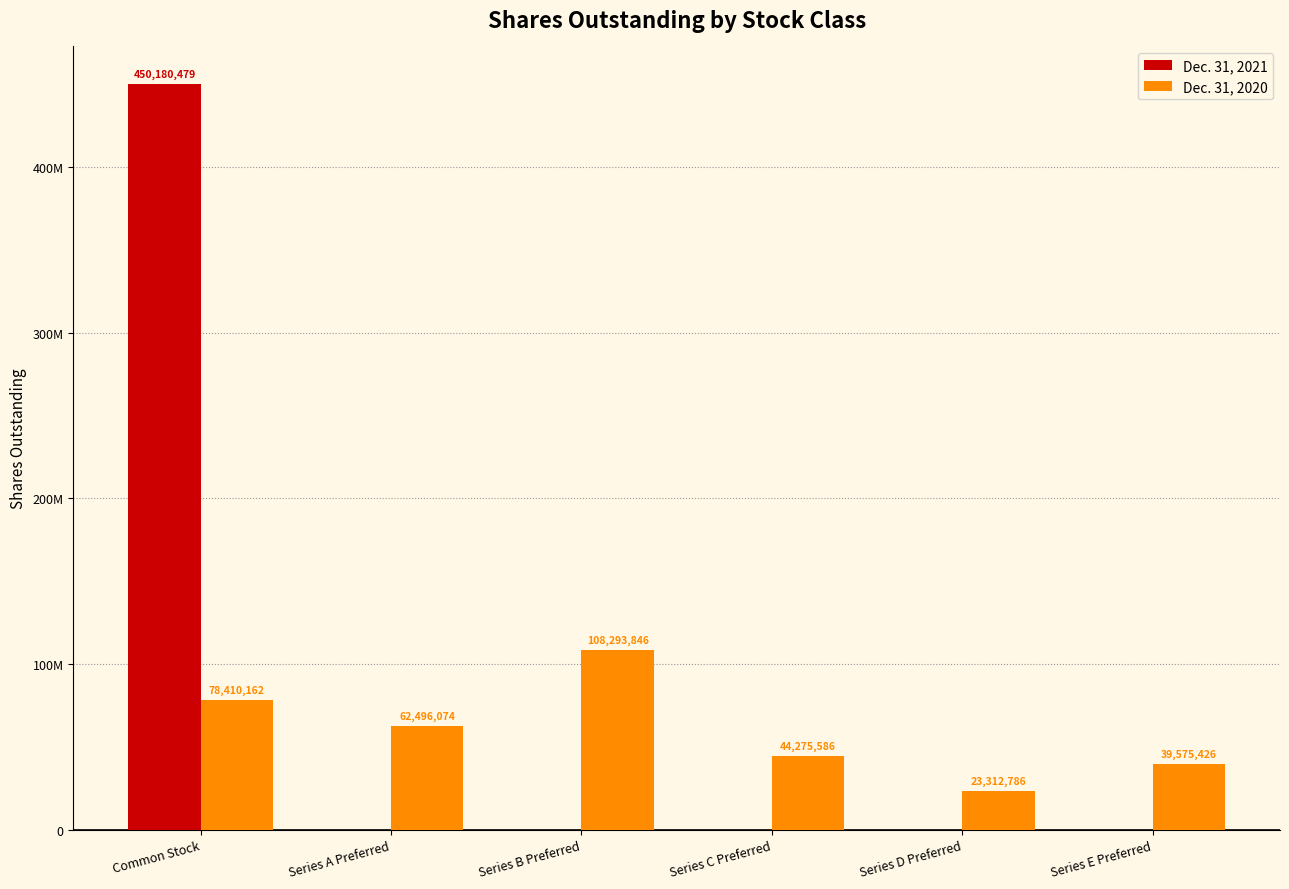

Does the chart contain stacked bars?

No